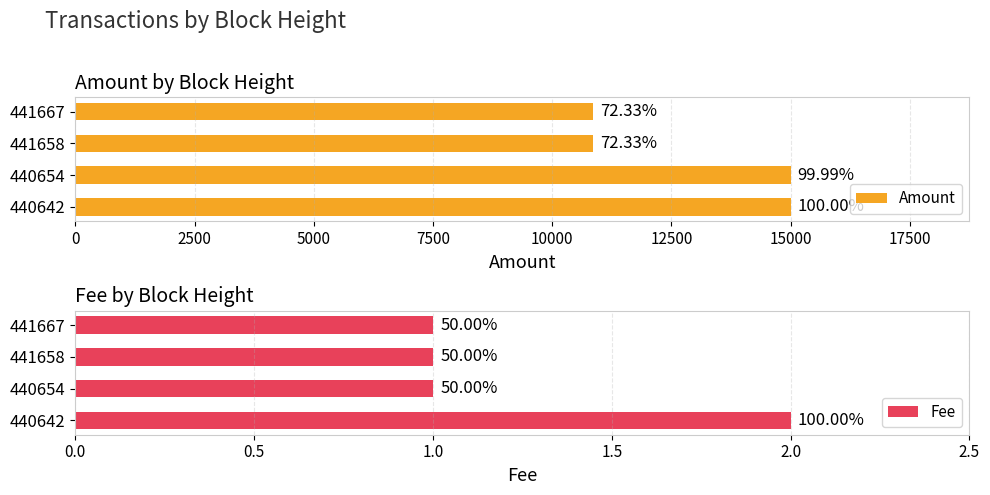

True or false: Amount has a value of 6765 at 440642.

False